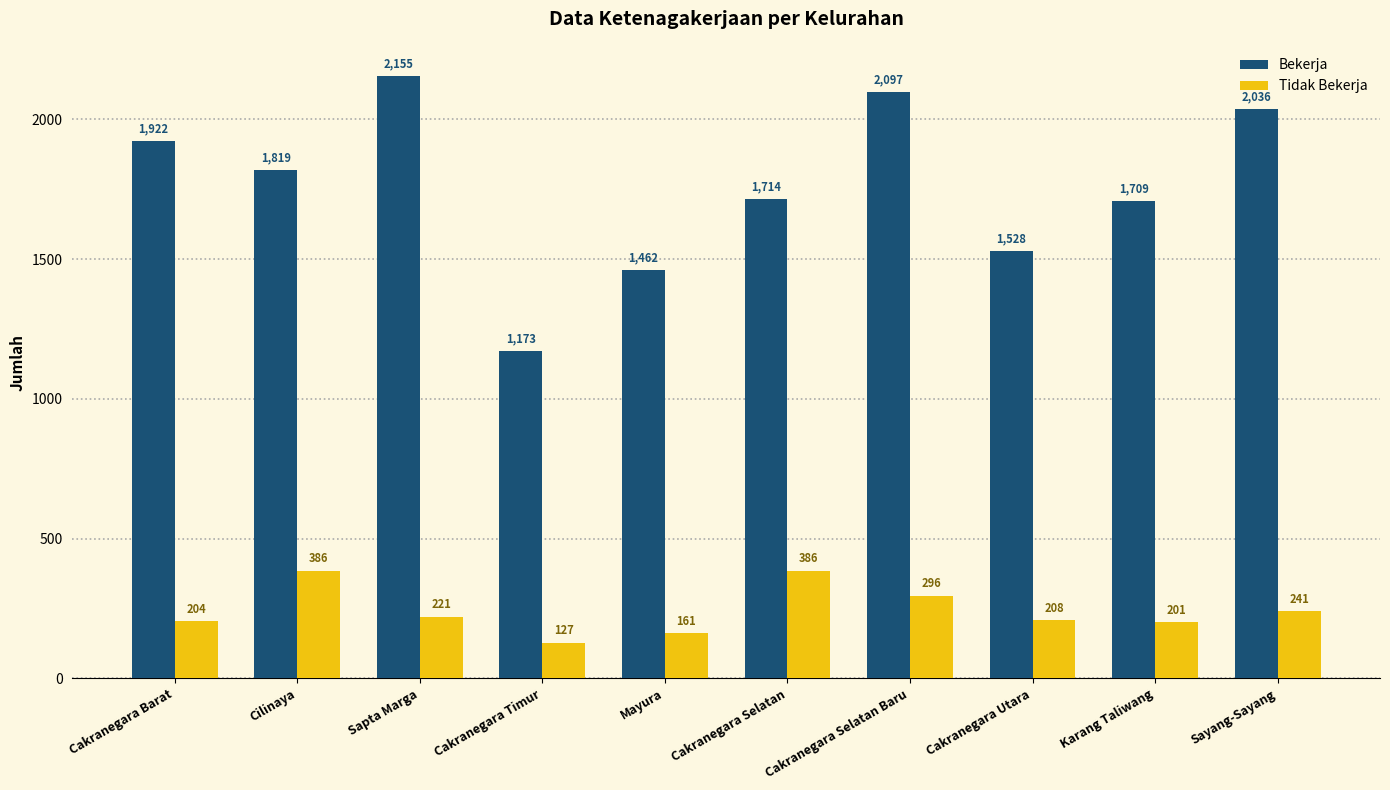

Rank the series at Cakranegara Selatan from highest to lowest value.

Bekerja, Tidak Bekerja